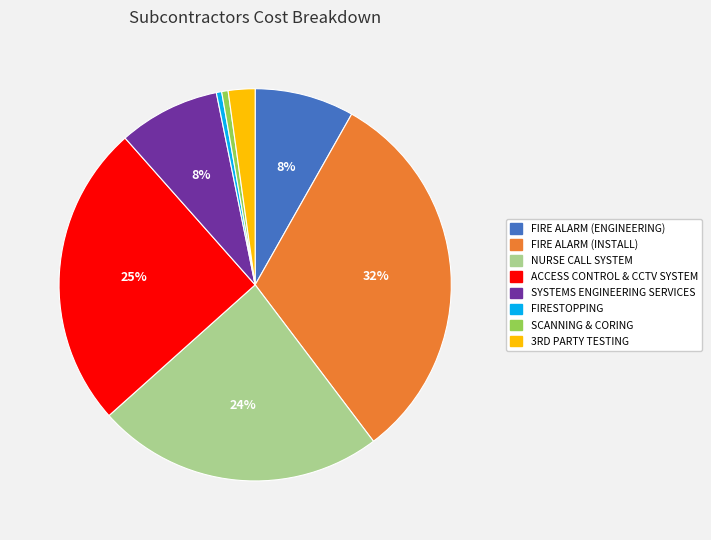

What percentage is the NURSE CALL SYSTEM slice, to the nearest percent?

24%